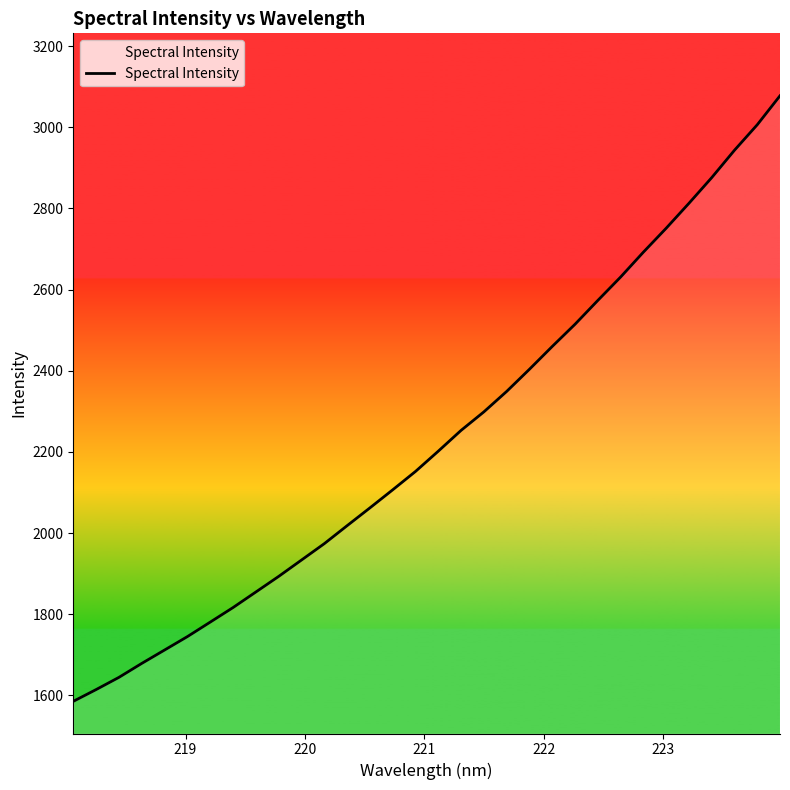

What is the average value?

2231.6